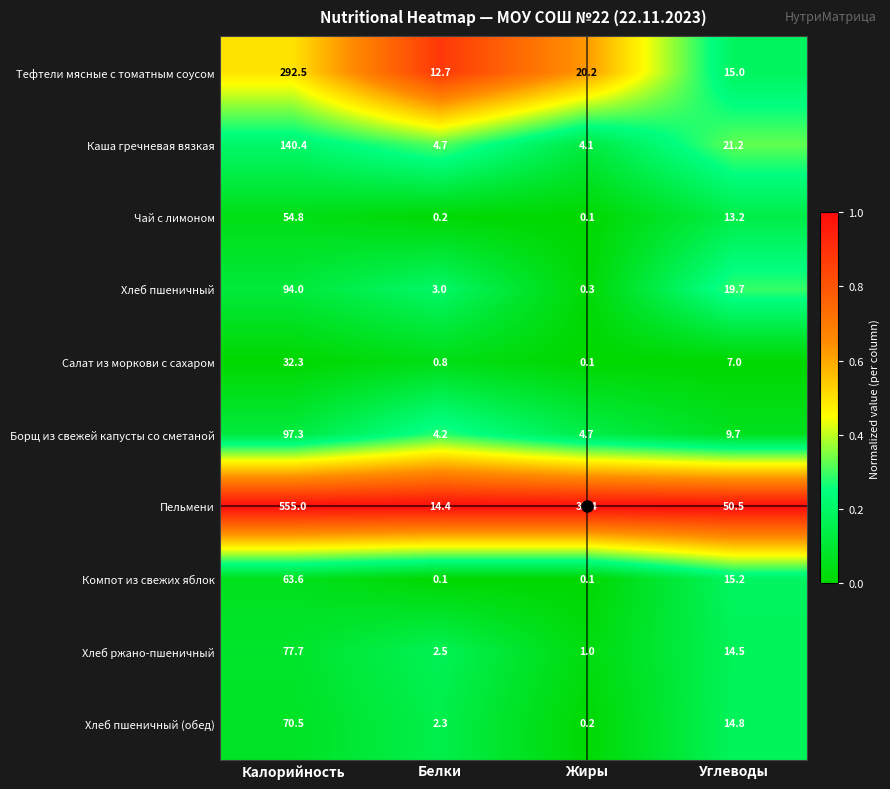

Is the value of Салат из моркови с сахаром at Белки greater than the value of Компот из свежих яблок at Белки?

Yes